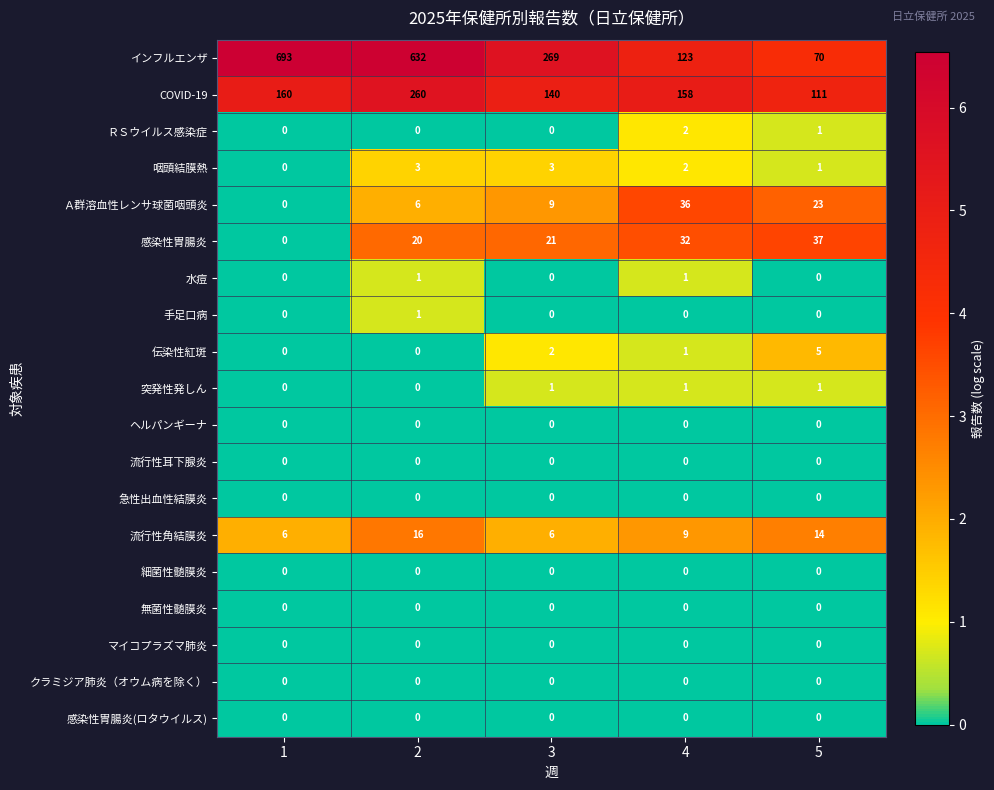

How many 伝染性紅斑 values are between 0 and 2?

4